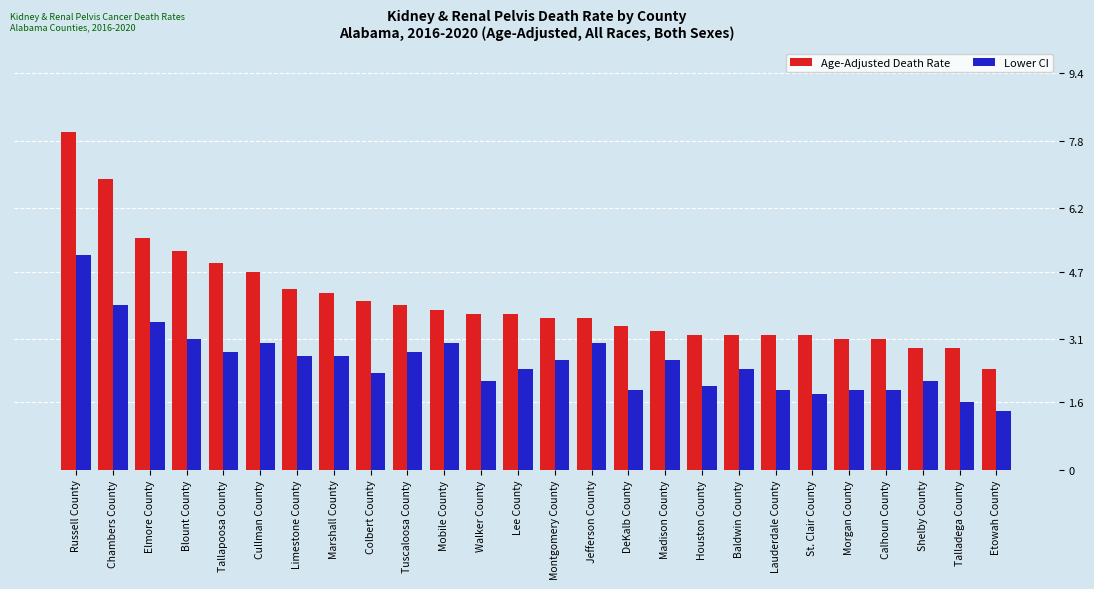

What are all the series names shown in the legend?

Age-Adjusted Death Rate, Lower CI